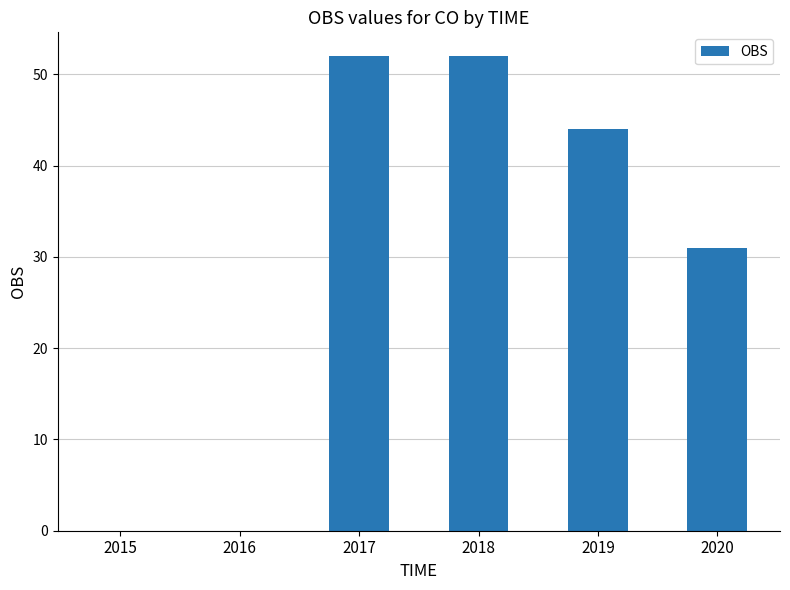

At which label is the value closest to 26?

2020